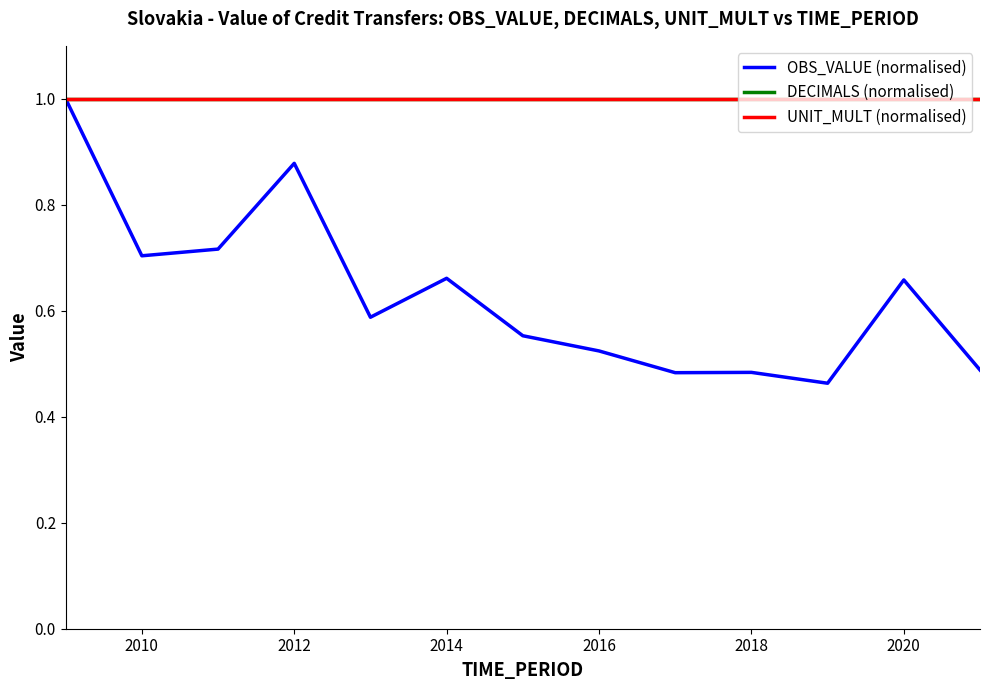

How many interior local valleys does the OBS_VALUE (normalised) series have?

4